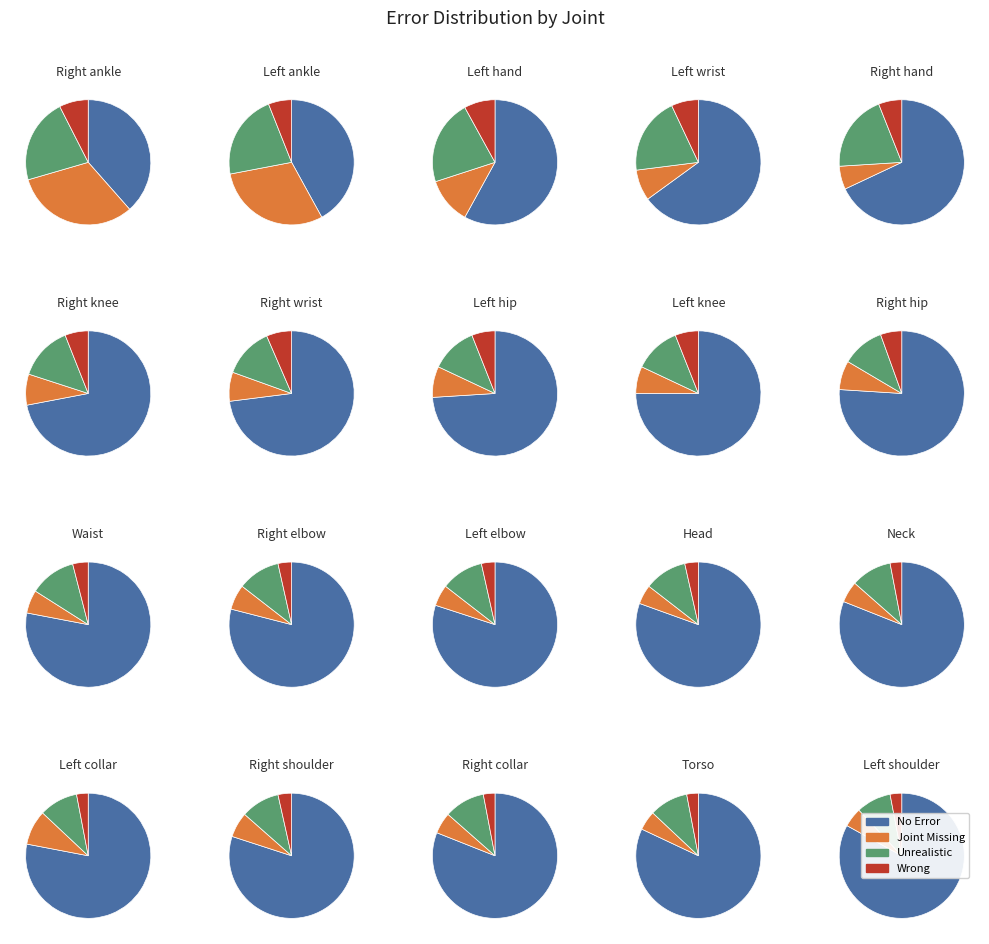

To the nearest percent, what percentage of the pie is 5?

6%